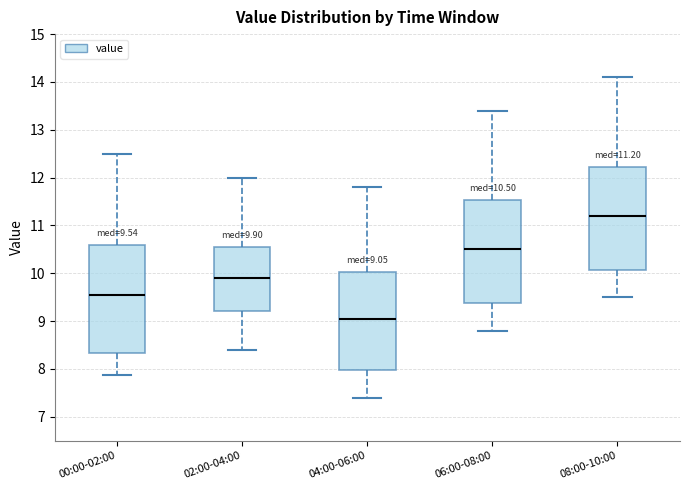

Which box is the tallest, from its lower edge to its upper edge?

00:00-02:00